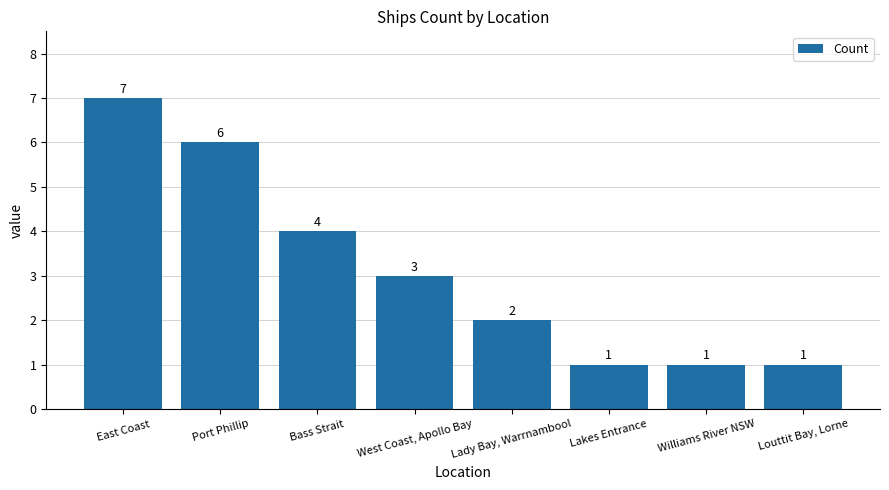

What is the label of the 3rd bar from the right?

Lakes Entrance